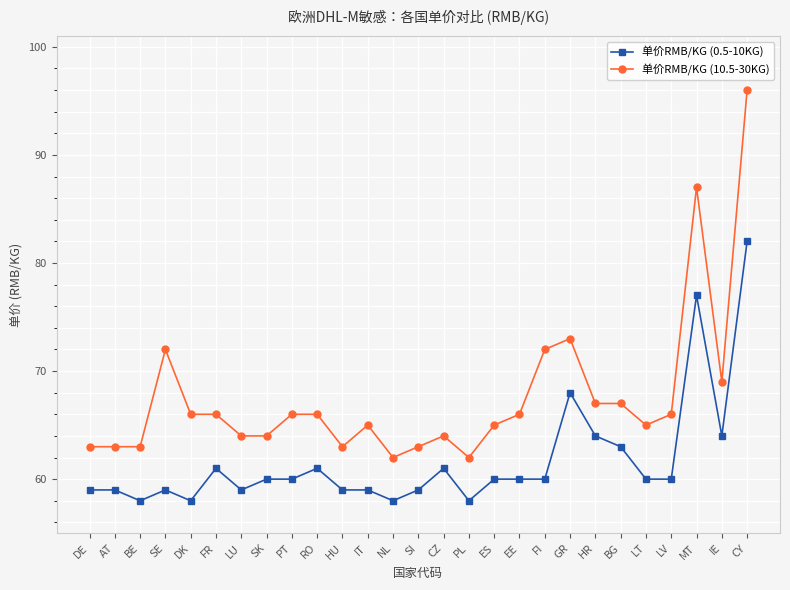

List the series in order of their peak value, lowest first.

单价RMB/KG (0.5-10KG), 单价RMB/KG (10.5-30KG)